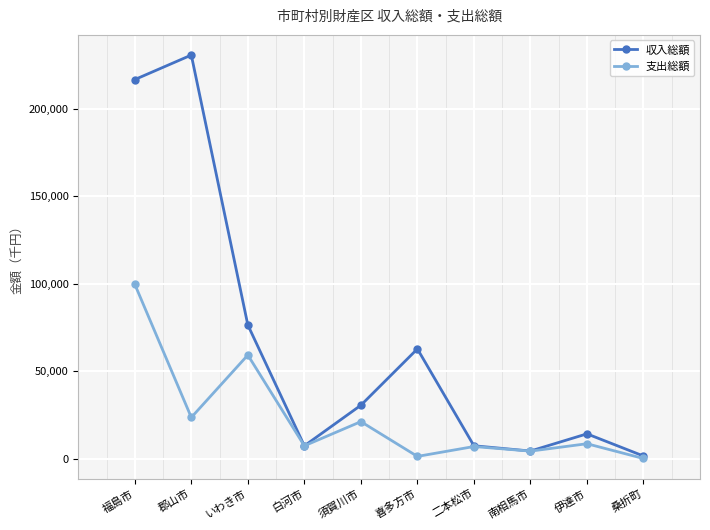

At which category is the sum across all series the highest?

福島市